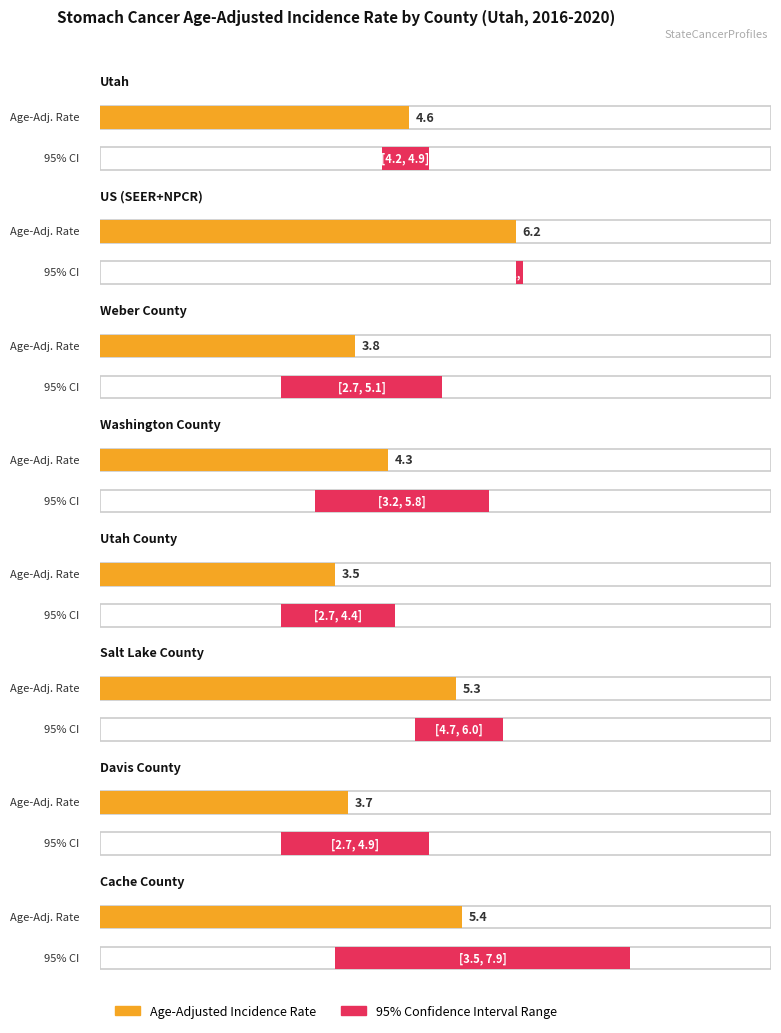

Rank the series at Utah from lowest to highest value.

Lower 95% CI, Age-Adjusted Incidence Rate, Upper 95% CI